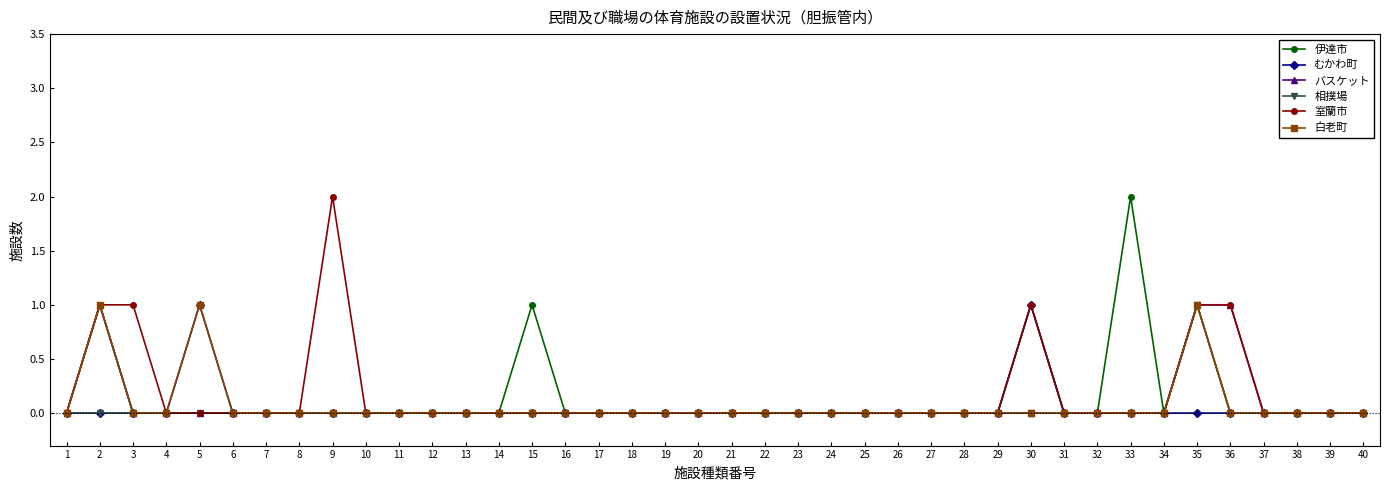

At which category is the sum across all series the highest?

35